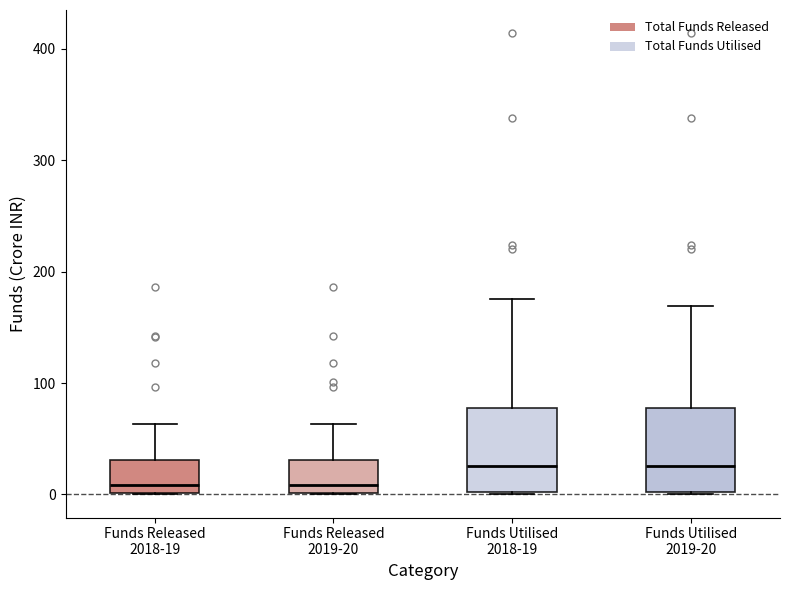

Reading left to right, read every box against the y-axis: the position of its median line, the range the box covers, and the ends of its whiskers. The values are not printed on the chart, so give them approximately, as read against the axis.

Funds Released 2018-19: median 10, box 0 to 30, whiskers 0 to 60
Funds Released 2019-20: median 10, box 0 to 30, whiskers 0 to 60
Funds Utilised 2018-19: median 30, box 0 to 80, whiskers 0 to 180
Funds Utilised 2019-20: median 30, box 0 to 80, whiskers 0 to 170